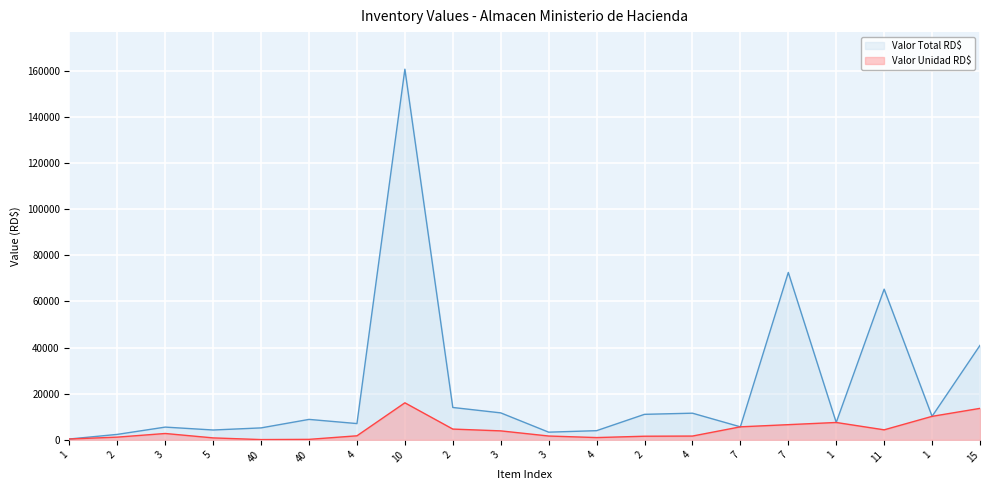

The value of Valor Unidad RD$ at 5 is 1443.1. True or false?

False